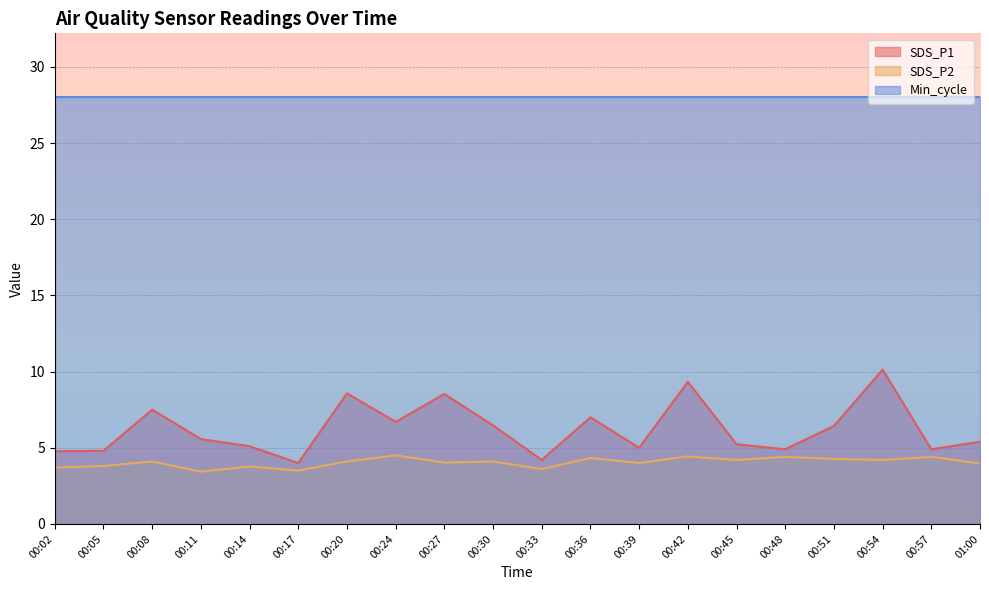

Is the value of SDS_P1 at 00:11 greater than the value of SDS_P2 at 00:51?

Yes